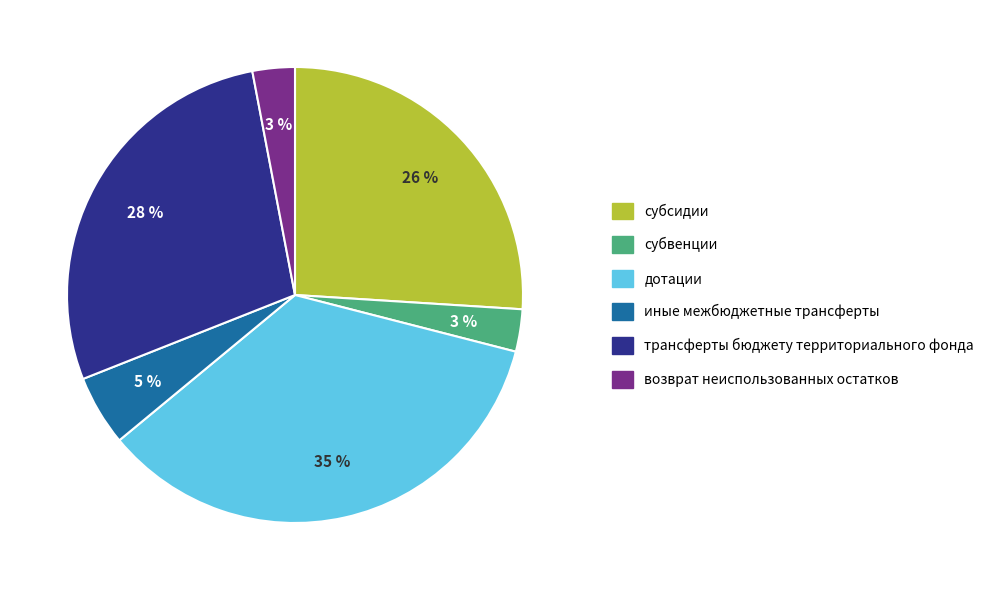

What is the largest slice in the pie chart?

дотации